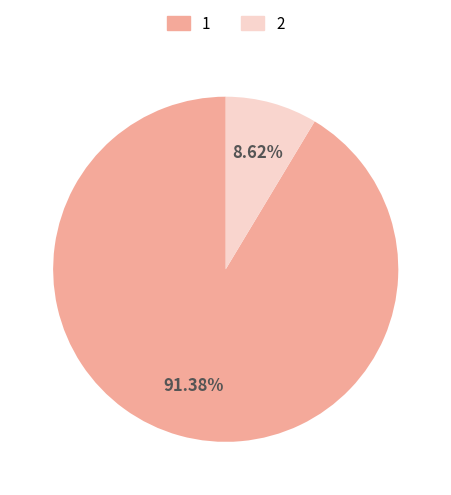

How many segments does this pie chart have?

2